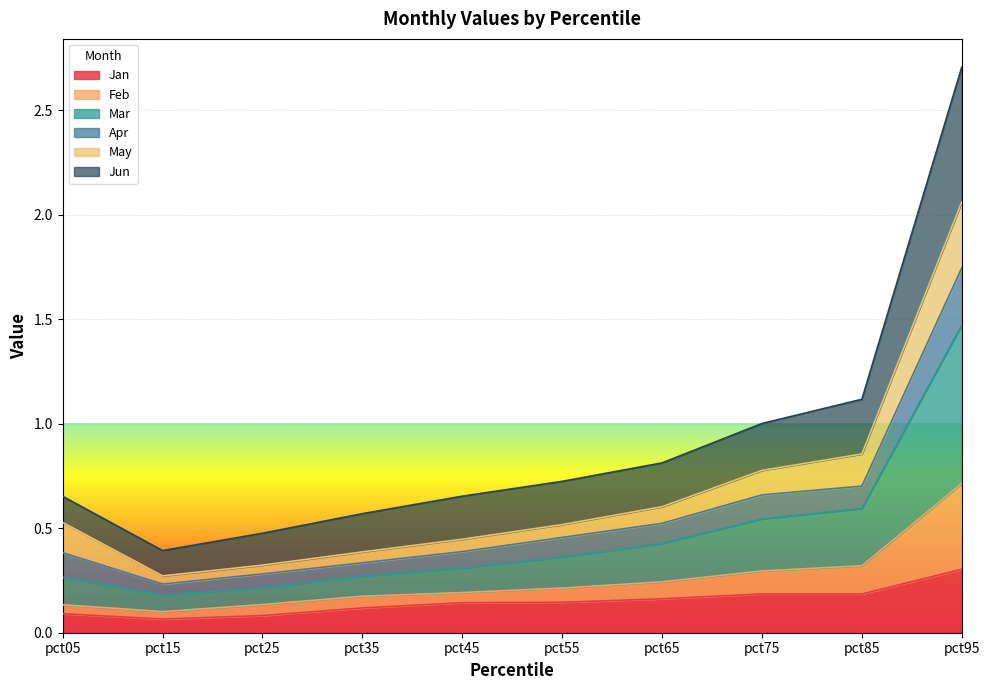

What is the total value across all series at pct55?

0.7